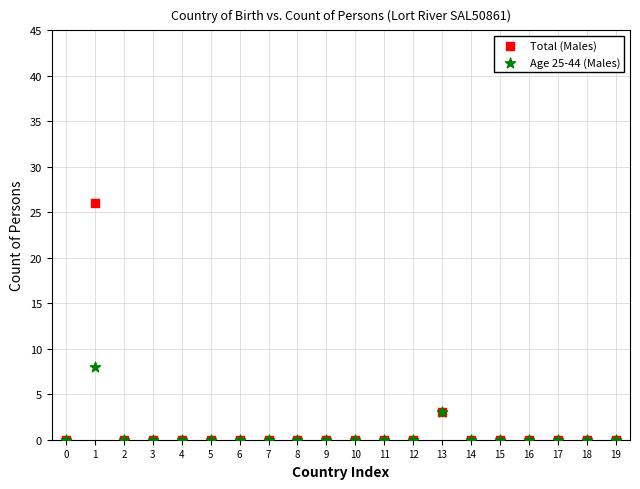

In the Total (Males) series, what Y value is closest to 13?

3